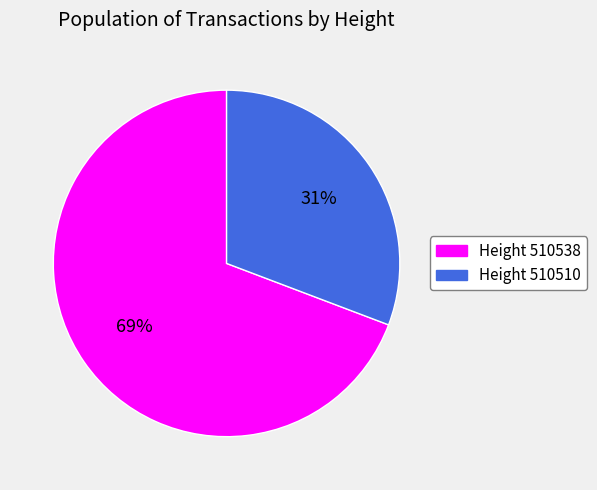

What is the smallest slice in the pie chart?

Height 510510